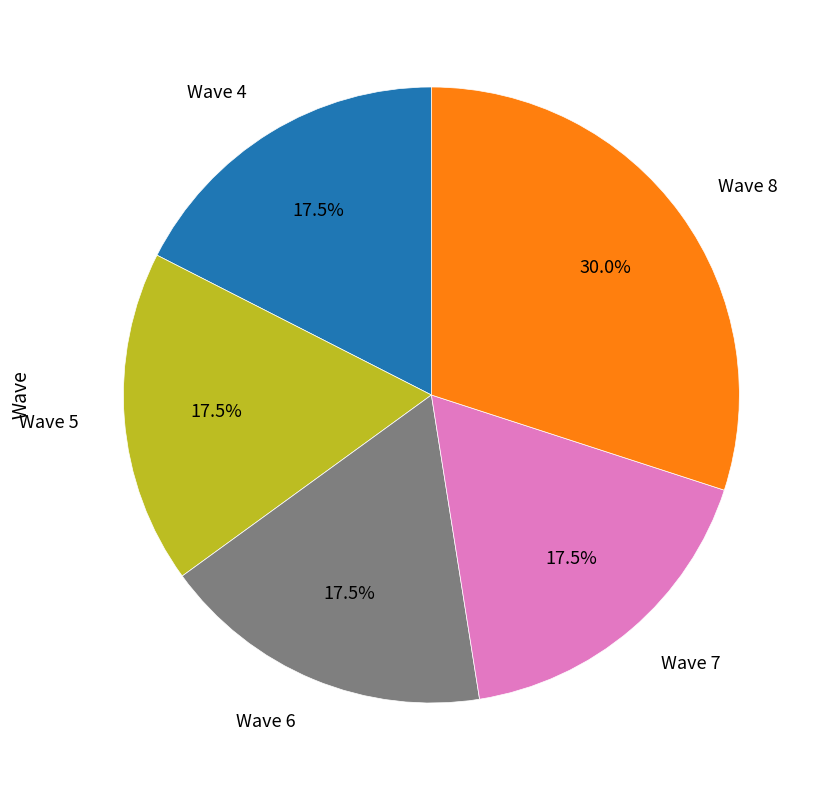

To the nearest percent, what is the difference between the largest and smallest slice percentages?

12%